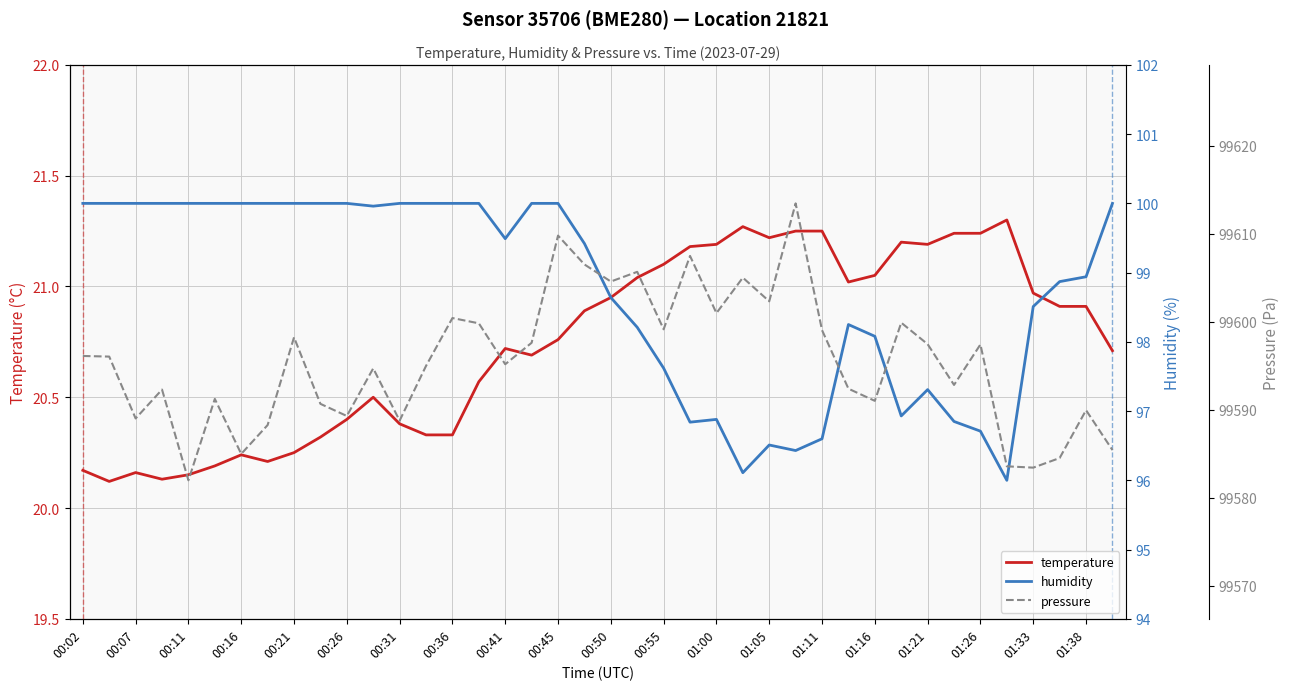

At how many categories does at least one series exceed 50025?

40